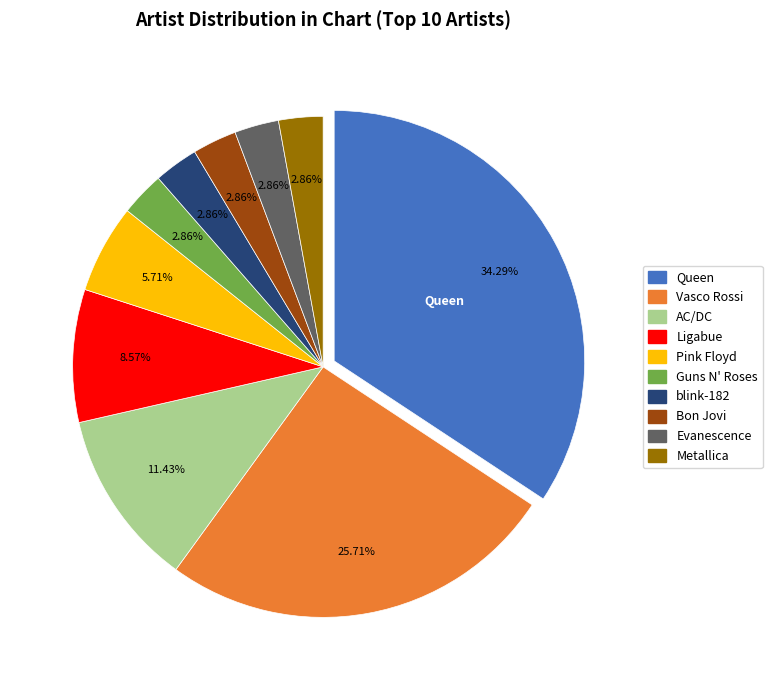

Is there any slice that represents more than half of the pie?

No